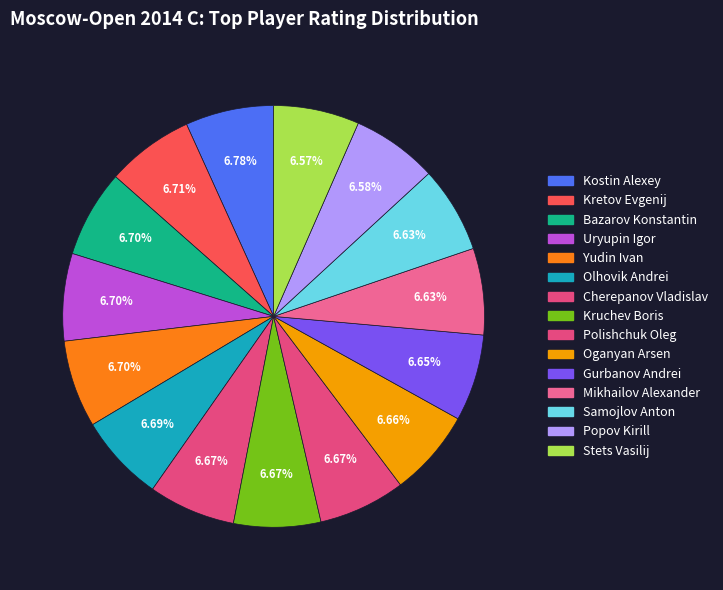

To the nearest percent, what is the combined percentage of Kruchev Boris and Popov Kirill?

13%